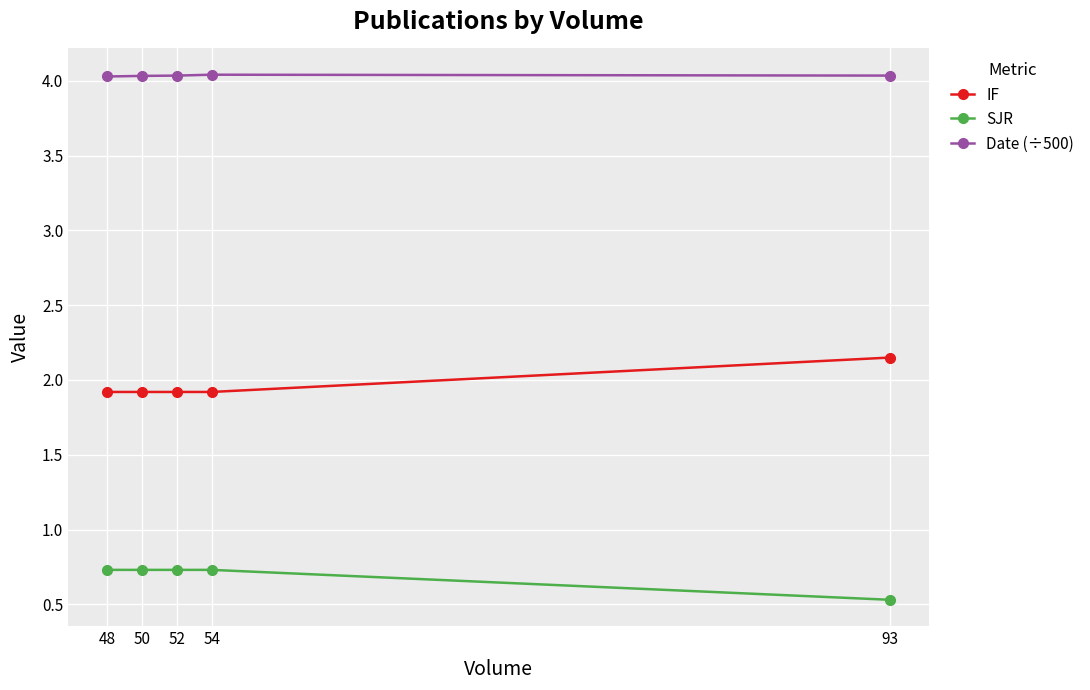

What is the difference between the highest and lowest values at 93?

3.5